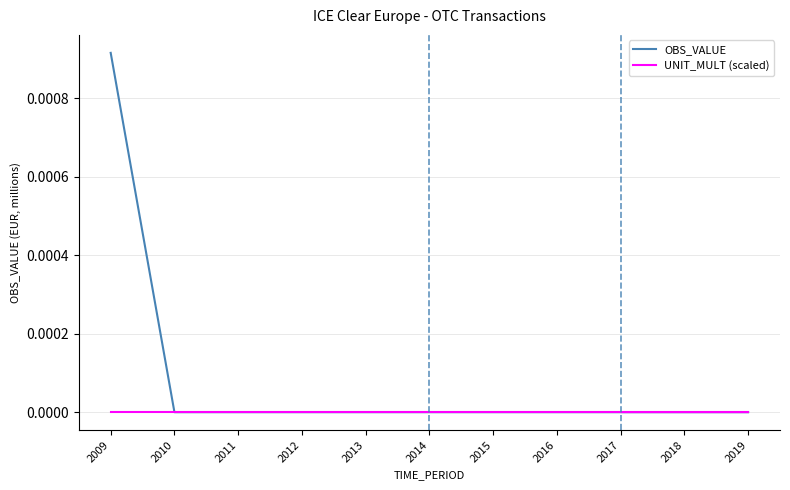

True or false: OBS_VALUE has more than 0 interior local peaks.

False